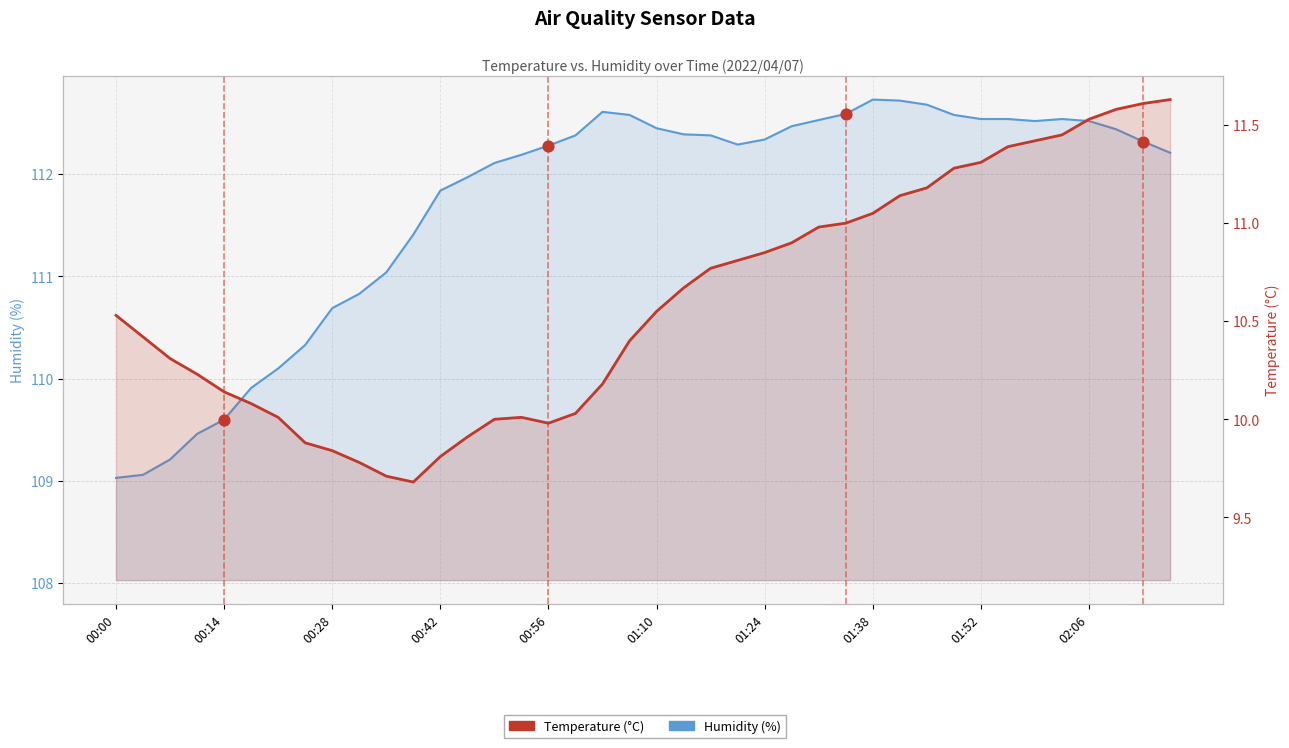

Which series has the largest total across all categories?

Humidity (%)